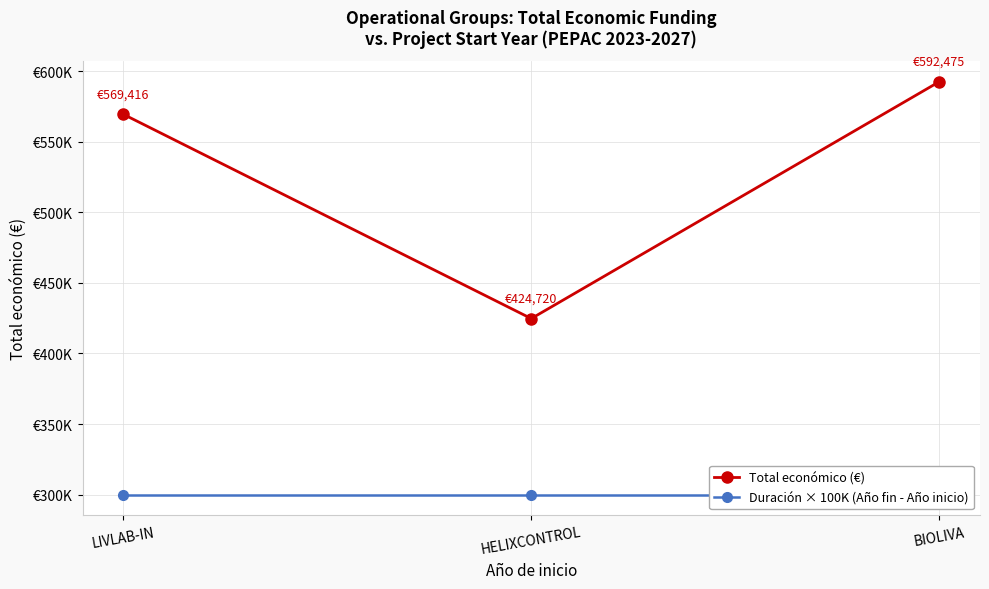

Which series has the widest spread of values?

Total económico (€)